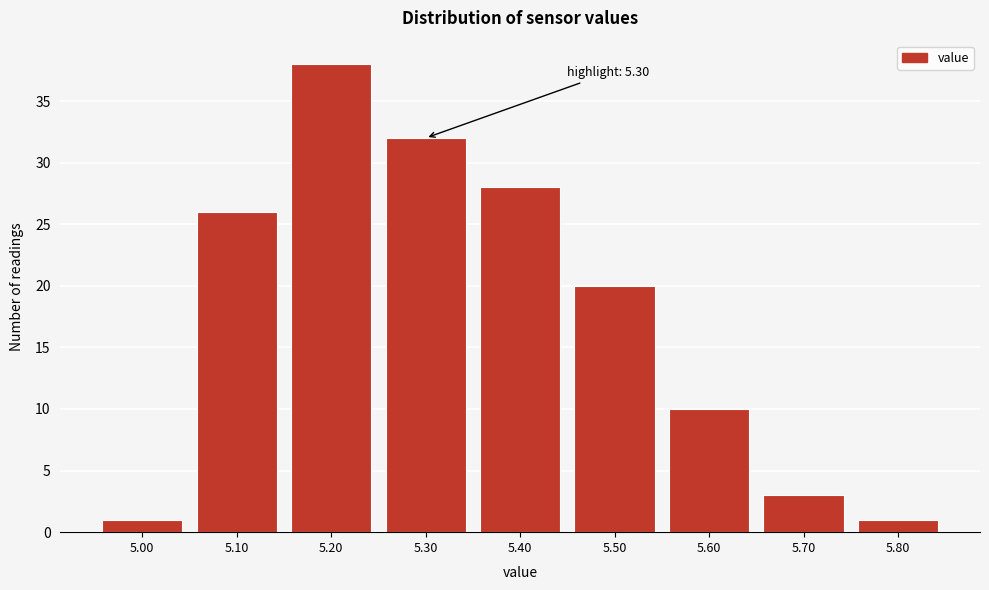

Reading left to right, transcribe all the data shown in this chart.

1	26	38	32	28	20	10	3	1